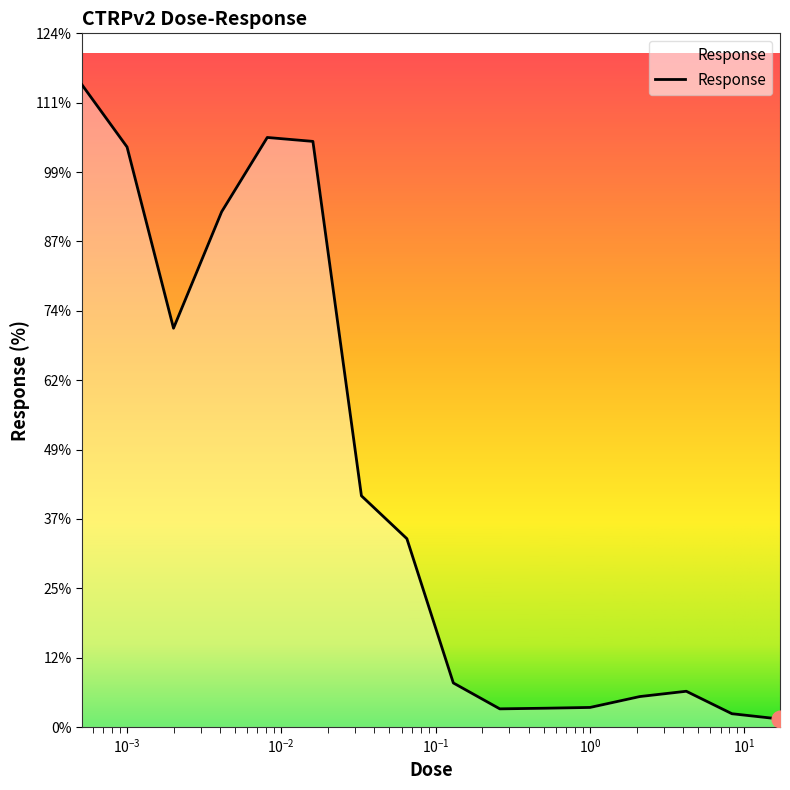

What is the greatest value displayed?

114.5